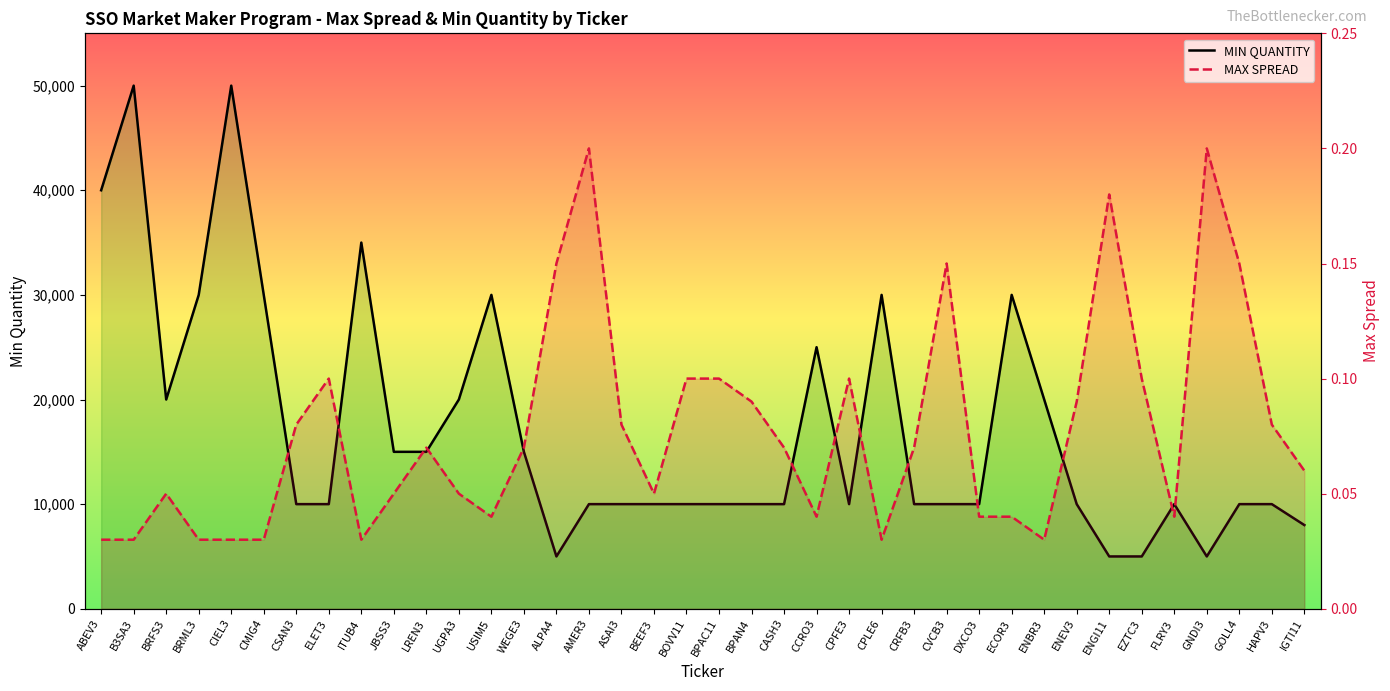

Reading left to right, what are all the values shown in this chart?

MIN QUANTITY: 40000.0	50000.0	20000.0	30000.0	50000.0	30000.0	10000.0	10000.0	35000.0	15000.0	15000.0	20000.0	30000.0	15000.0	5000.0	10000.0	10000.0	10000.0	10000.0	10000.0	10000.0	10000.0	25000.0	10000.0	30000.0	10000.0	10000.0	10000.0	30000.0	20000.0	10000.0	5000.0	5000.0	10000.0	5000.0	10000.0	10000.0	8000.0
MAX SPREAD: 0.0	0.0	0.1	0.0	0.0	0.0	0.1	0.1	0.0	0.1	0.1	0.1	0.0	0.1	0.1	0.2	0.1	0.1	0.1	0.1	0.1	0.1	0.0	0.1	0.0	0.1	0.1	0.0	0.0	0.0	0.1	0.2	0.1	0.0	0.2	0.1	0.1	0.1